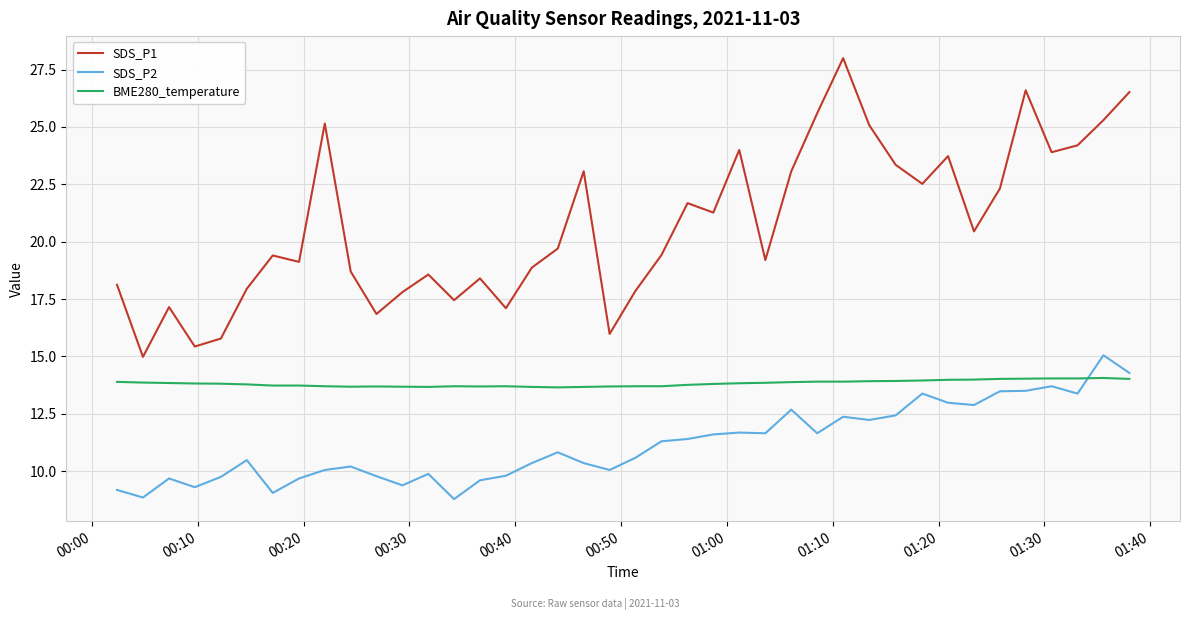

Count the number of data series in this chart.

3